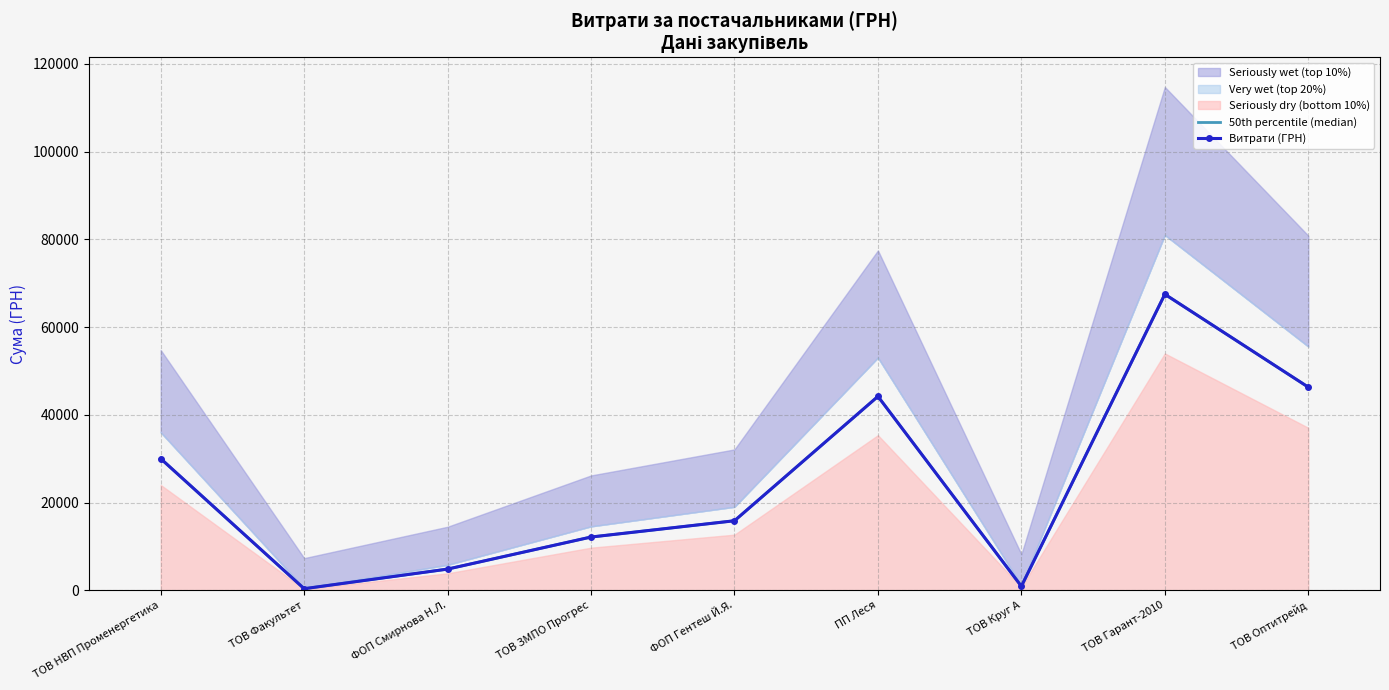

The value of 50th percentile (median) at ФОП Смирнова Н.Л. is 2158.0. True or false?

False